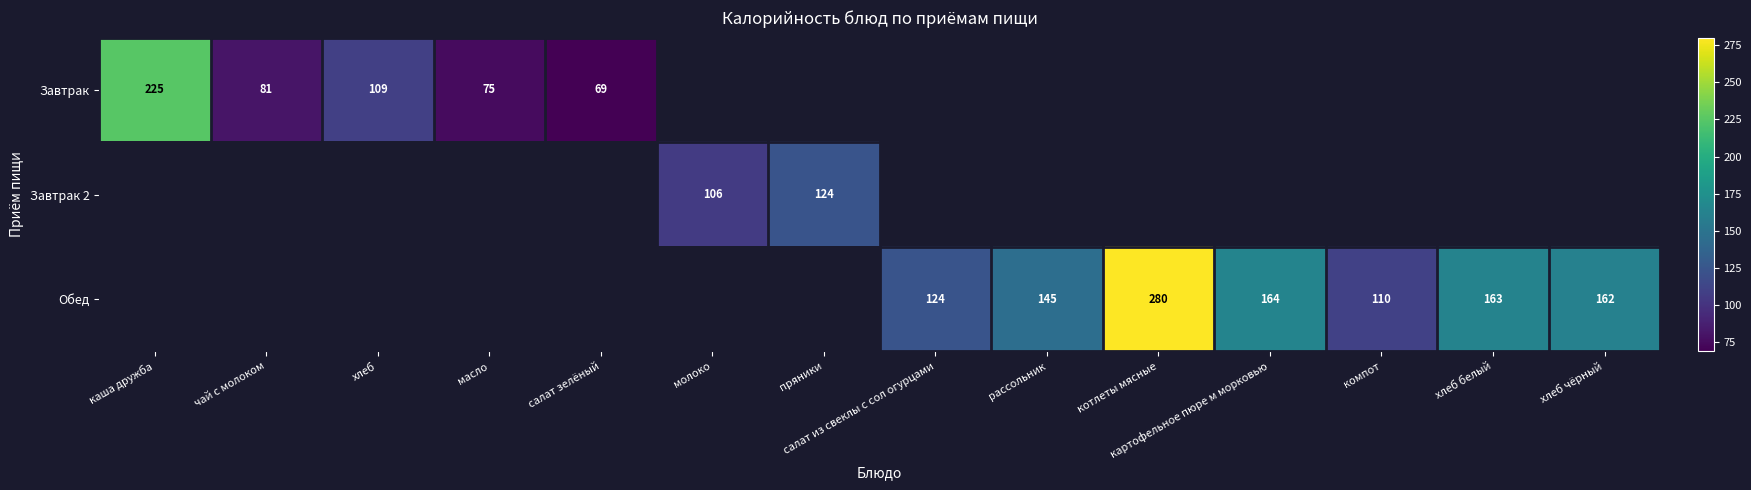

What is the greatest value displayed?

280.0